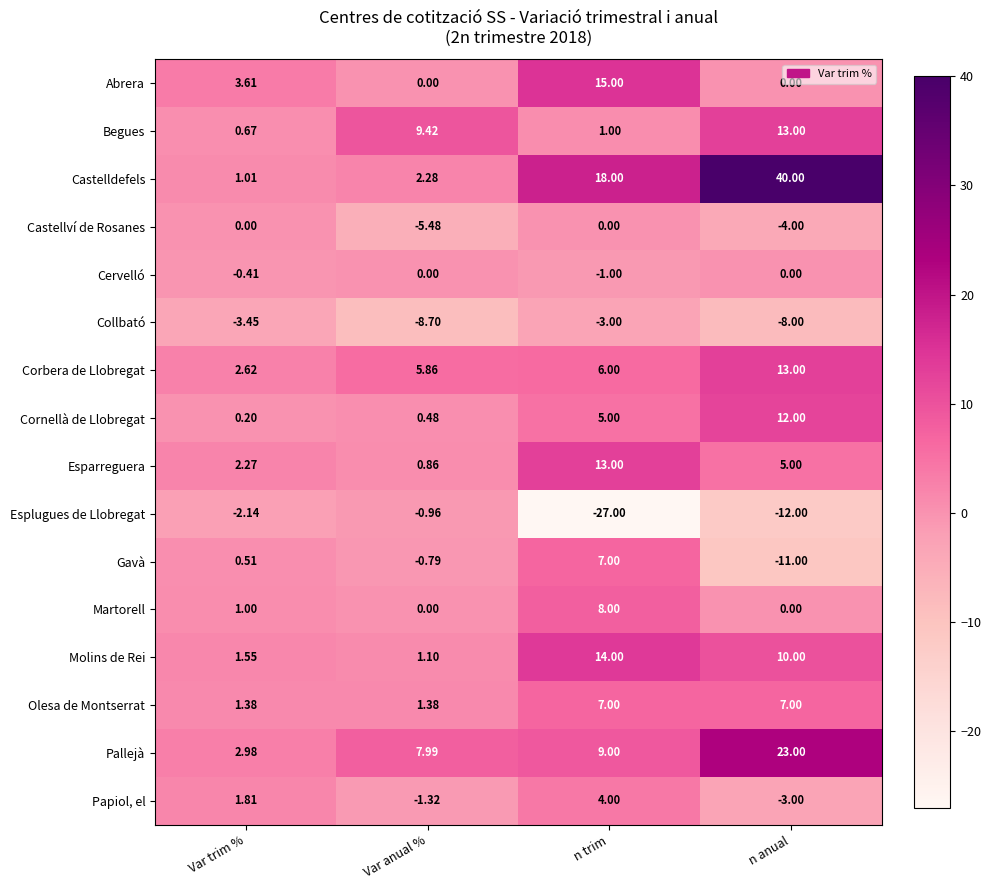

At which category is the sum across all series the highest?

n anual